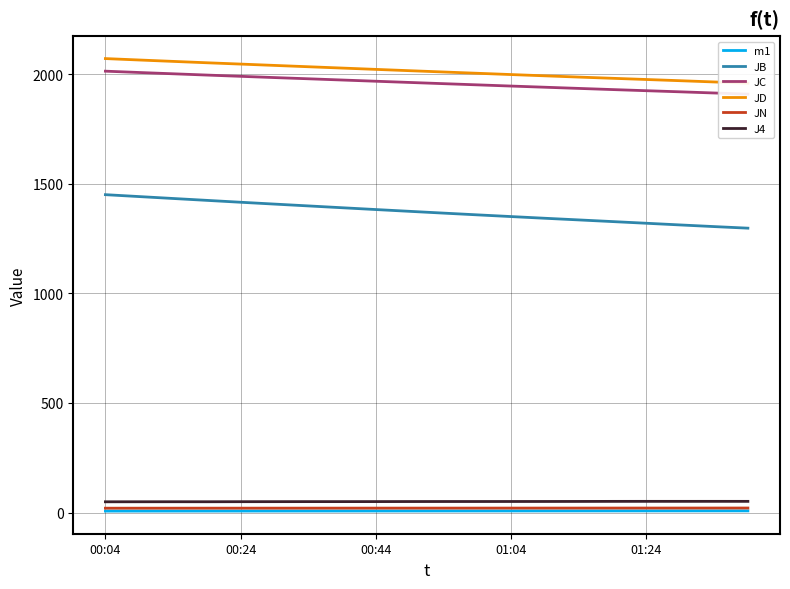

Is the value of JC at 15 greater than the value of JN at 18?

Yes